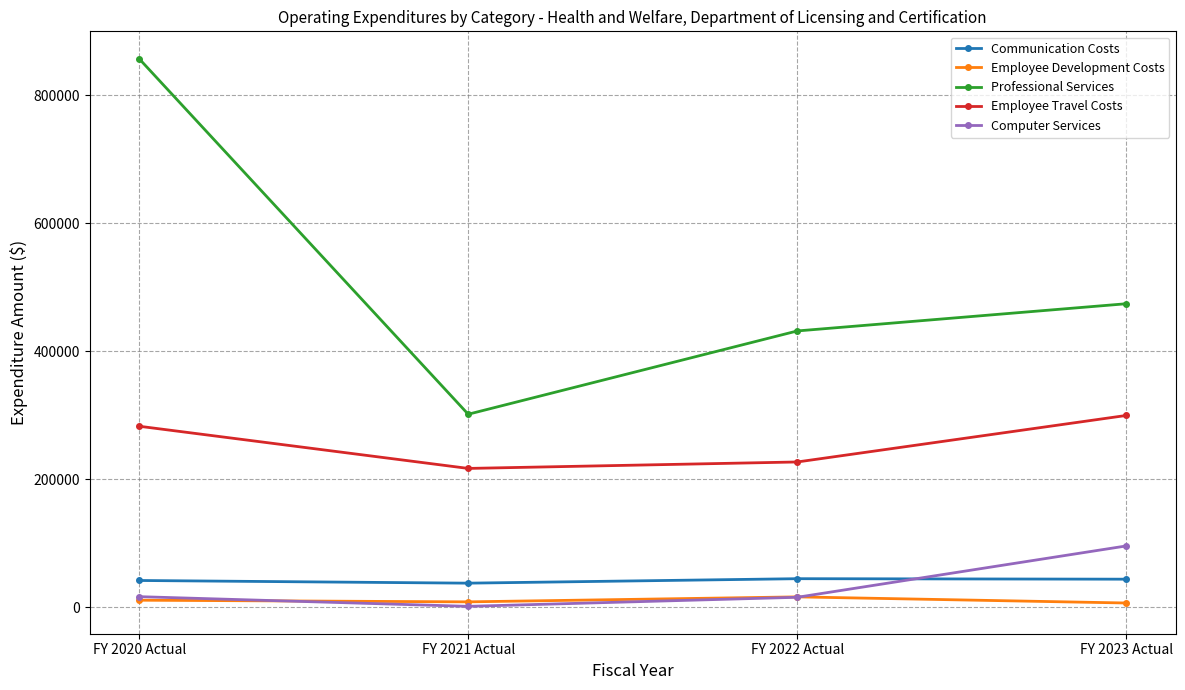

How many lines are shown in the chart?

5